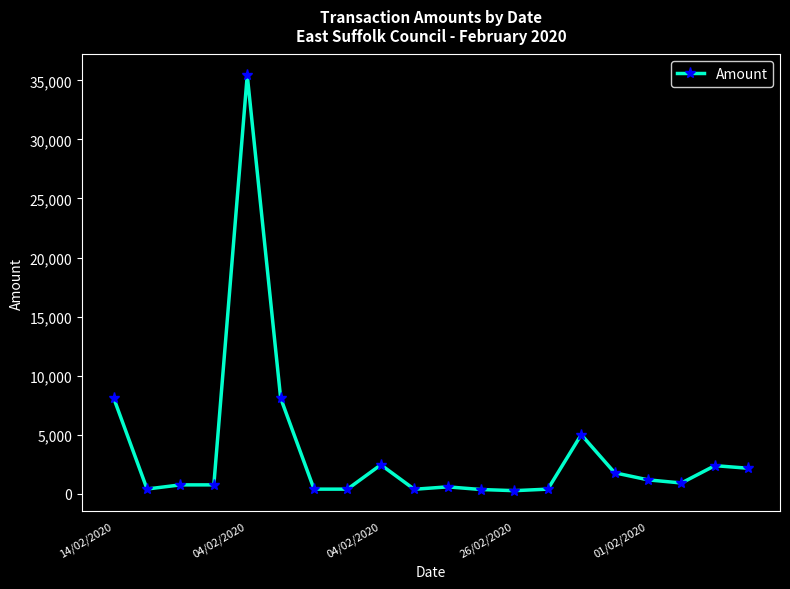

What is the maximum value shown in the chart?

35430.8